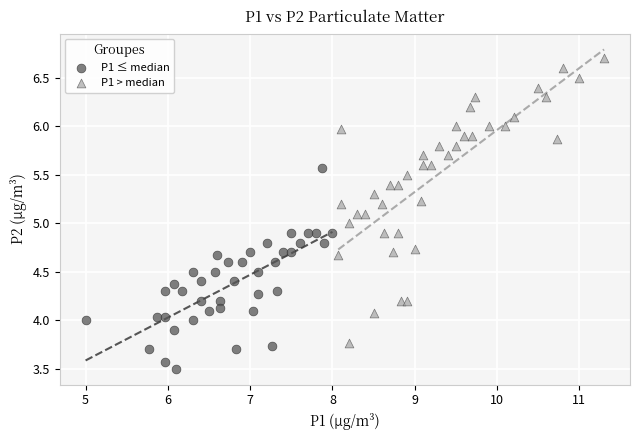

Which series has the largest Y range (max minus min)?

P1 > median